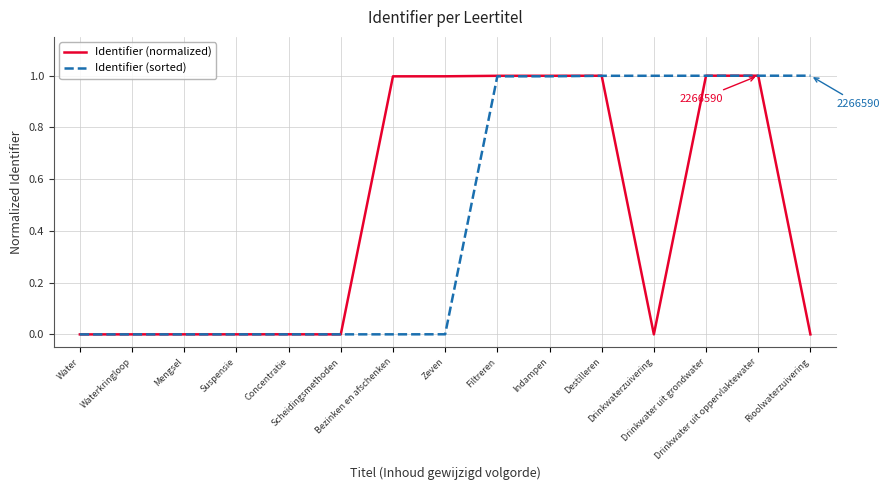

Rank the series at Rioolwaterzuivering from highest to lowest value.

Identifier (sorted), Identifier (normalized)